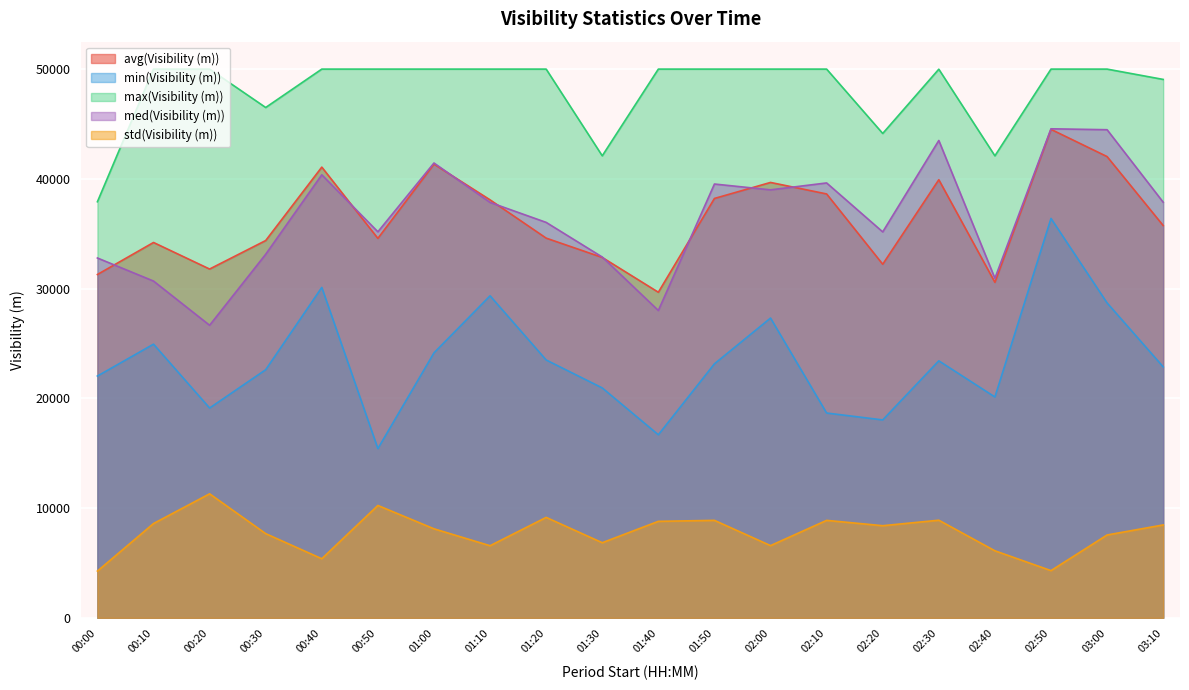

Rank the categories by std(Visibility (m)) value from highest to lowest.

00:20, 00:50, 01:20, 02:30, 01:50, 02:10, 01:40, 00:10, 03:10, 02:20, 01:00, 00:30, 03:00, 01:30, 02:00, 01:10, 02:40, 00:40, 02:50, 00:00